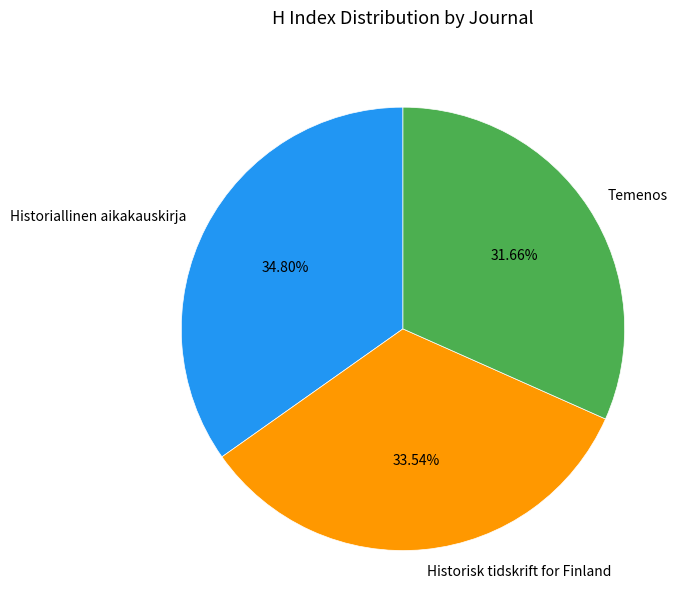

Which slice is the largest?

Historiallinen aikakauskirja